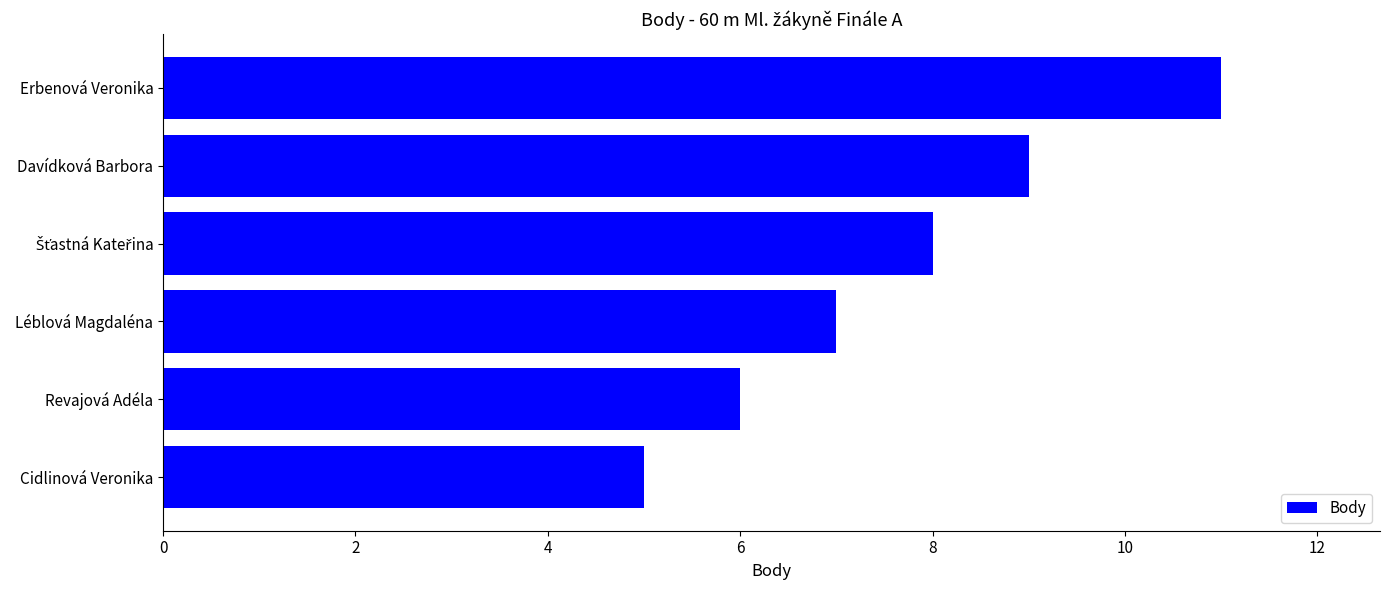

What is the label of the 3rd bar from the bottom?

Léblová Magdaléna